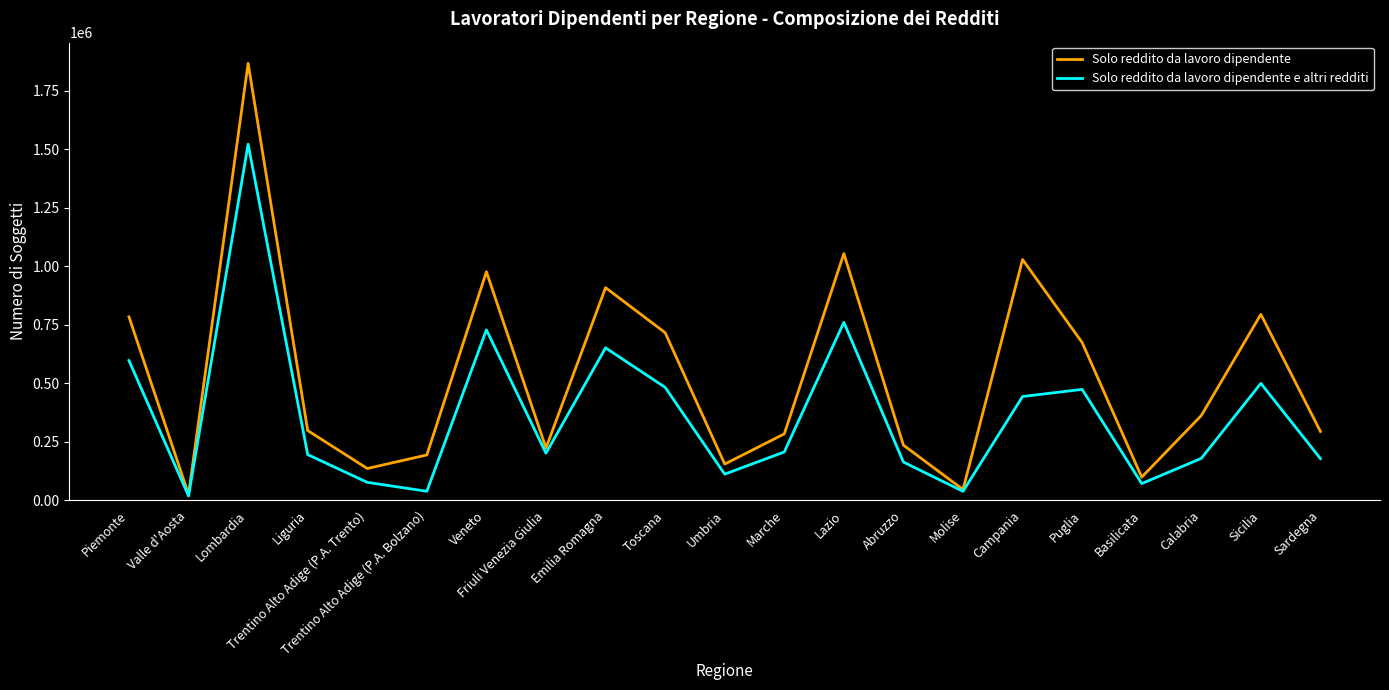

Which category has the highest value in the Solo reddito da lavoro dipendente e altri redditi series?

Lombardia